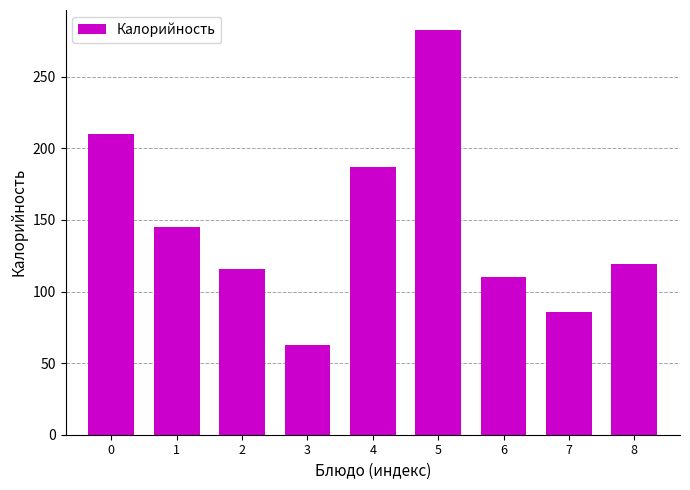

Approximately how many times larger is the value at 8 compared to 6?

1.1